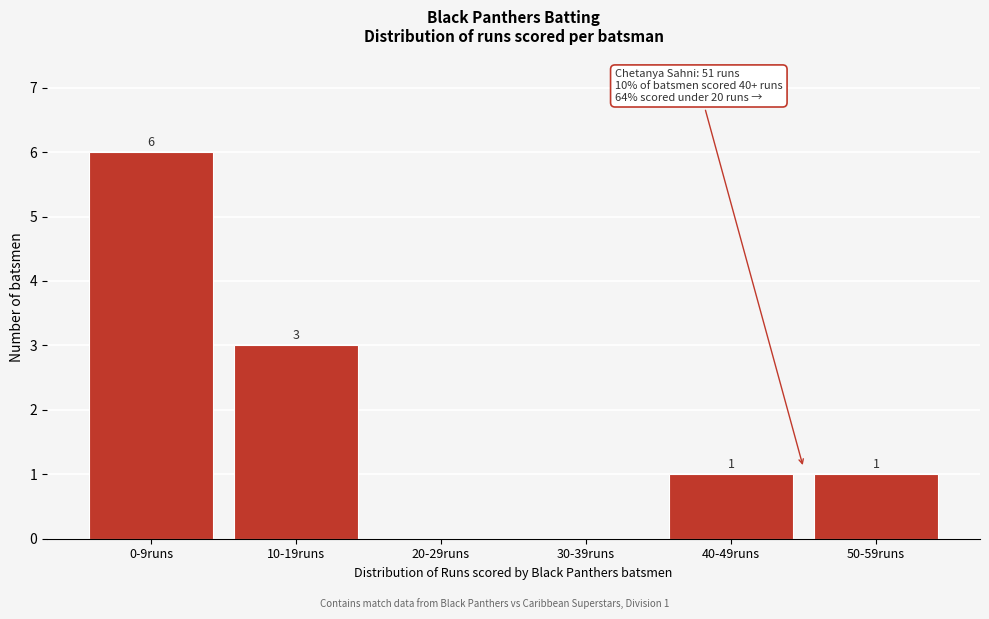

Reading left to right, list all the values displayed in this chart.

0-9runs=6	10-19runs=3	20-29runs=0	30-39runs=0	40-49runs=1	50-59runs=1